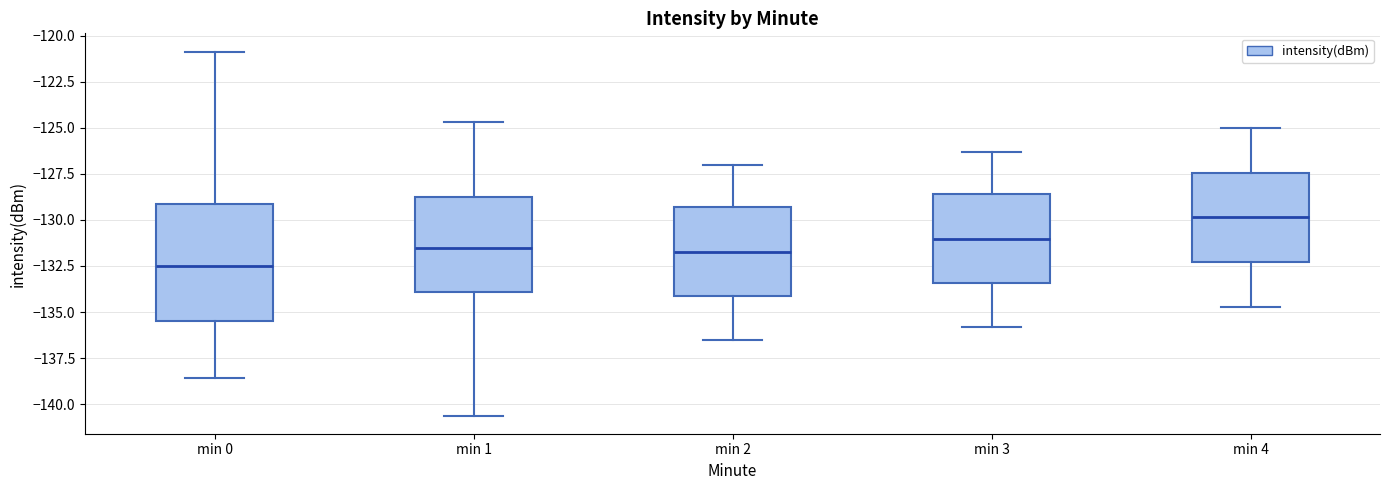

Reading left to right, read every box against the y-axis: the position of its median line, the range the box covers, and the ends of its whiskers. The values are not printed on the chart, so give them approximately, as read against the axis.

min 0: median -132.5, box -135.5 to -129.0, whiskers -138.5 to -121.0
min 1: median -131.5, box -134.0 to -128.5, whiskers -140.5 to -124.5
min 2: median -131.5, box -134.0 to -129.5, whiskers -136.5 to -127.0
min 3: median -131.0, box -133.5 to -128.5, whiskers -136.0 to -126.5
min 4: median -130.0, box -132.5 to -127.5, whiskers -134.5 to -125.0